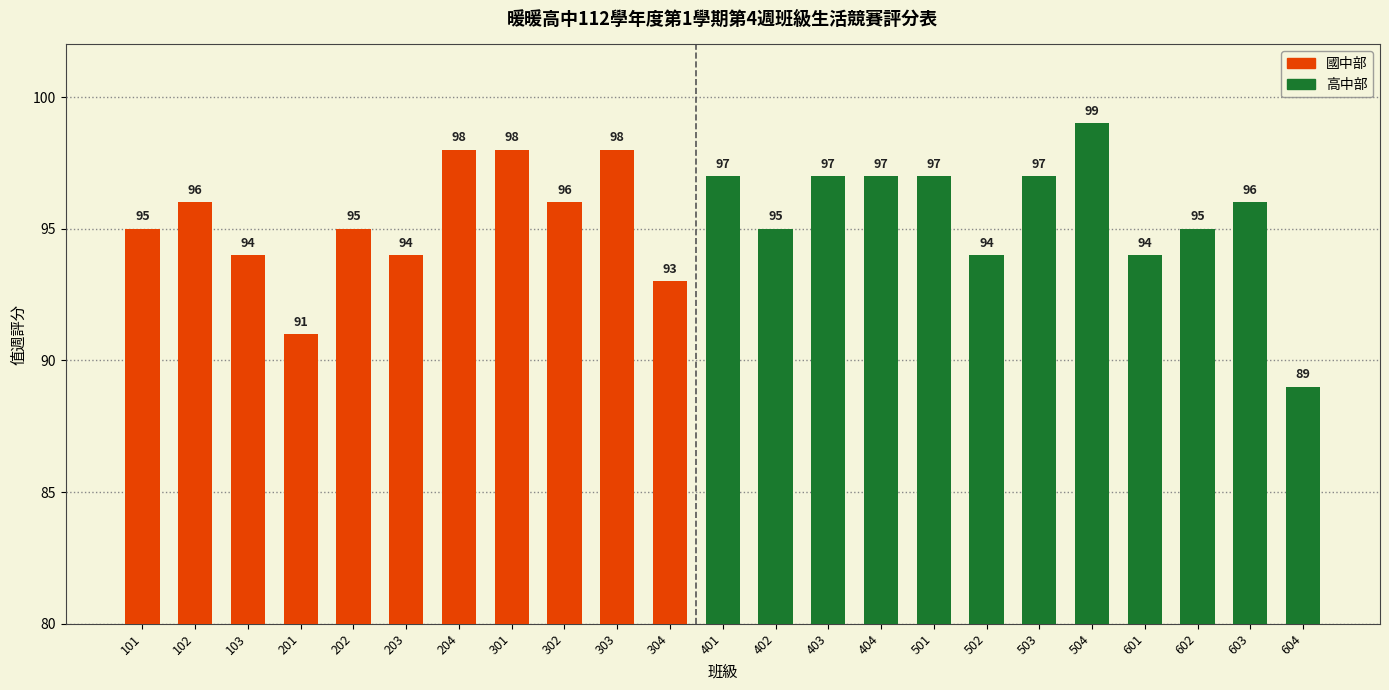

How many categories are shown in the chart?

23